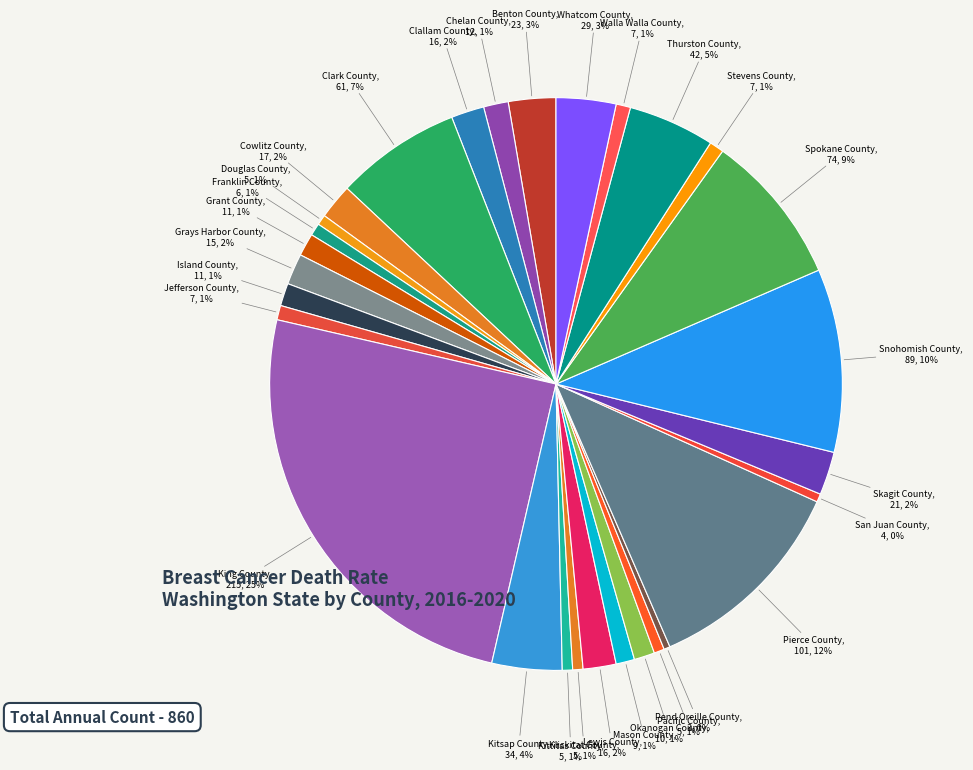

Is it true that Thurston County is 5% of the pie?

True